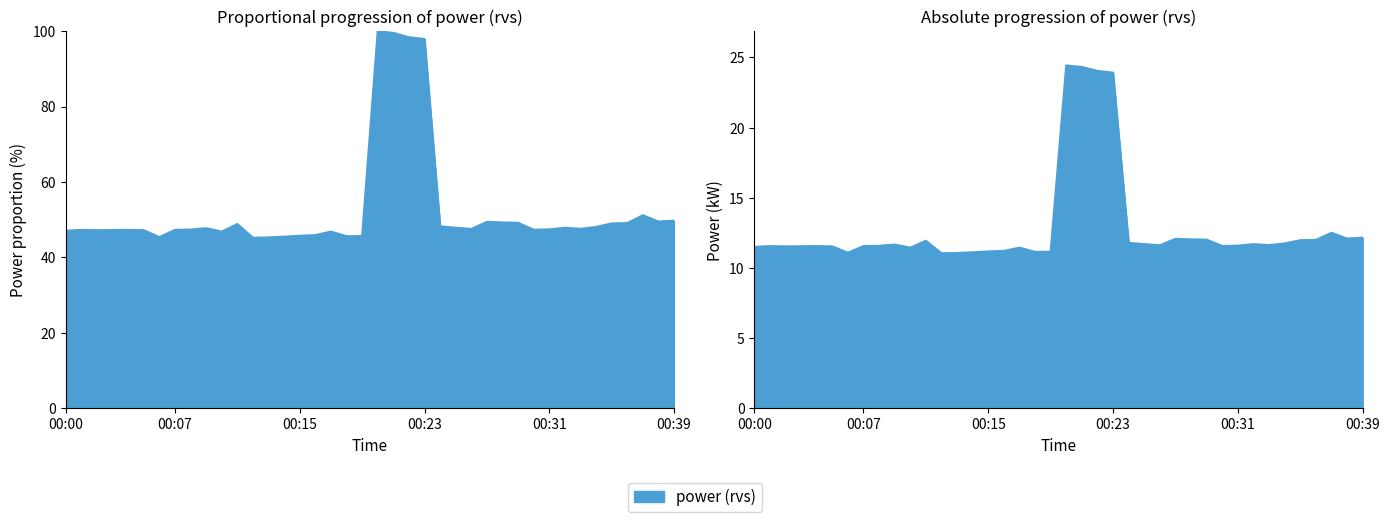

List the labels in order of value, smallest first.

00:12, 00:13, 00:06, 00:14, 00:18, 00:19, 00:15, 00:16, 00:10, 00:17, 00:00, 00:02, 00:05, 00:03, 00:01, 00:04, 00:07, 00:30, 00:08, 00:31, 00:26, 00:33, 00:09, 00:25, 00:32, 00:34, 00:24, 00:11, 00:35, 00:36, 00:29, 00:28, 00:27, 00:38, 00:39, 00:37, 00:23, 00:22, 00:21, 00:20